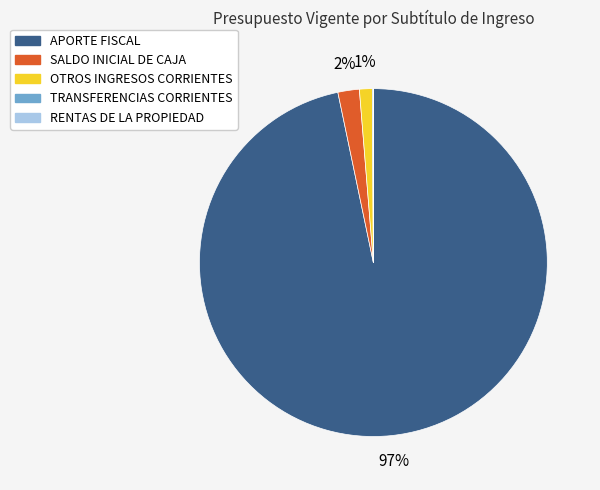

To the nearest percent, what portion does APORTE FISCAL represent?

97%